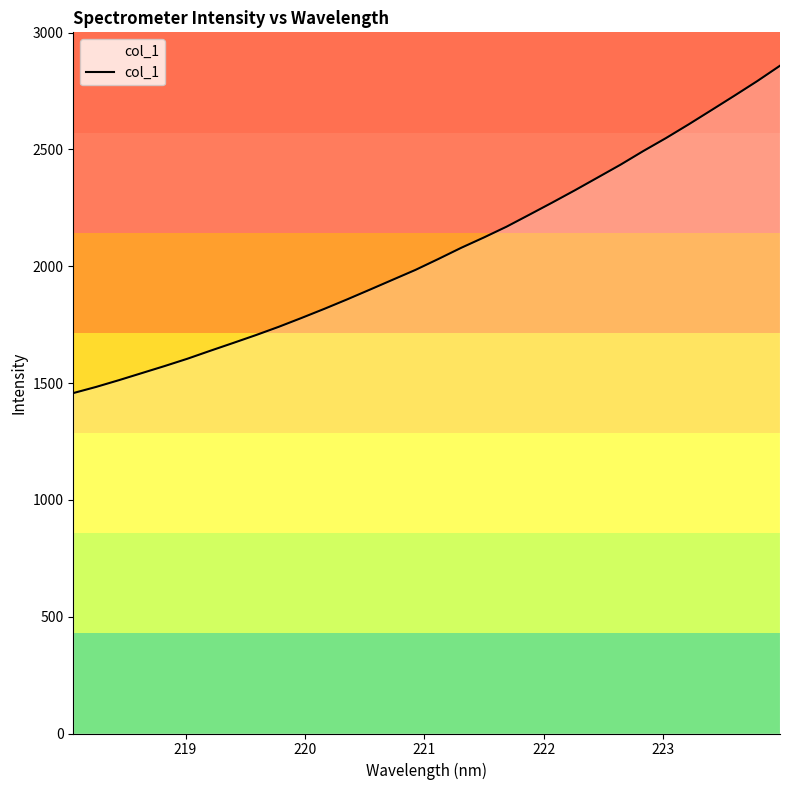

Reading left to right, list all the values displayed in this chart.

1457.1	1483.4	1512.3	1542.5	1572.6	1604.0	1638.0	1671.3	1705.1	1740.5	1778.4	1817.4	1857.9	1899.8	1942.1	1984.3	2030.8	2078.5	2123.0	2169.4	2220.7	2272.4	2325.3	2379.9	2434.7	2493.1	2548.9	2607.8	2668.7	2729.9	2792.3	2858.2